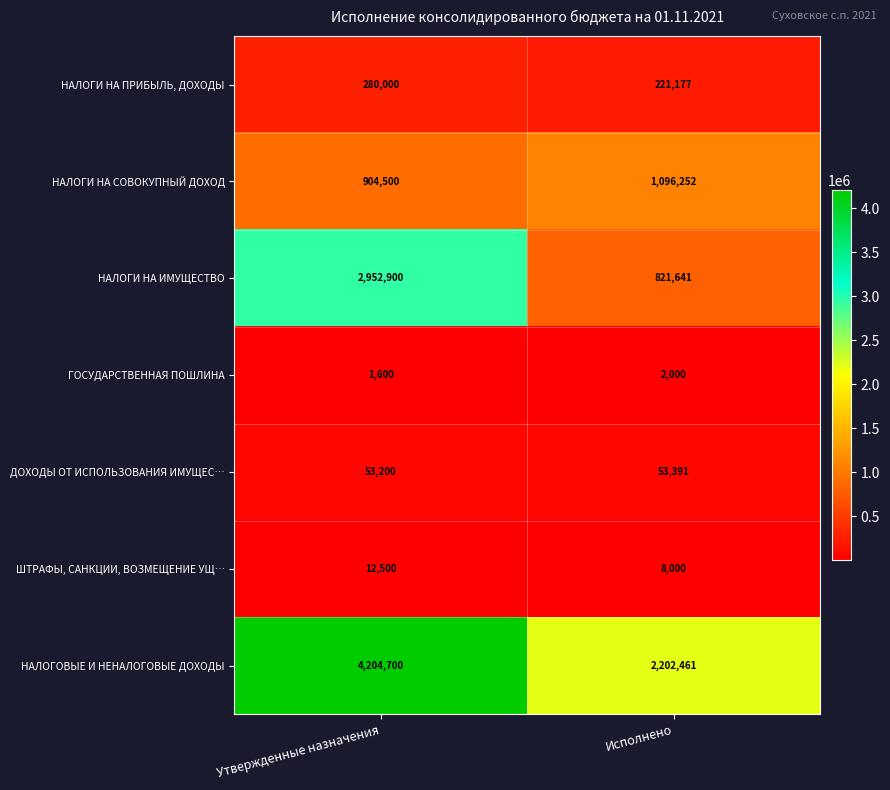

Reading right to left, what are all the values shown in this chart?

НАЛОГИ НА ПРИБЫЛЬ, ДОХОДЫ: 221177	280000
НАЛОГИ НА СОВОКУПНЫЙ ДОХОД: 1096252	904500
НАЛОГИ НА ИМУЩЕСТВО: 821641	2952900
ГОСУДАРСТВЕННАЯ ПОШЛИНА: 2000	1600
ДОХОДЫ ОТ ИСПОЛЬЗОВАНИЯ ИМУЩЕС…: 53391	53200
ШТРАФЫ, САНКЦИИ, ВОЗМЕЩЕНИЕ УЩ…: 8000	12500
НАЛОГОВЫЕ И НЕНАЛОГОВЫЕ ДОХОДЫ: 2202461	4204700